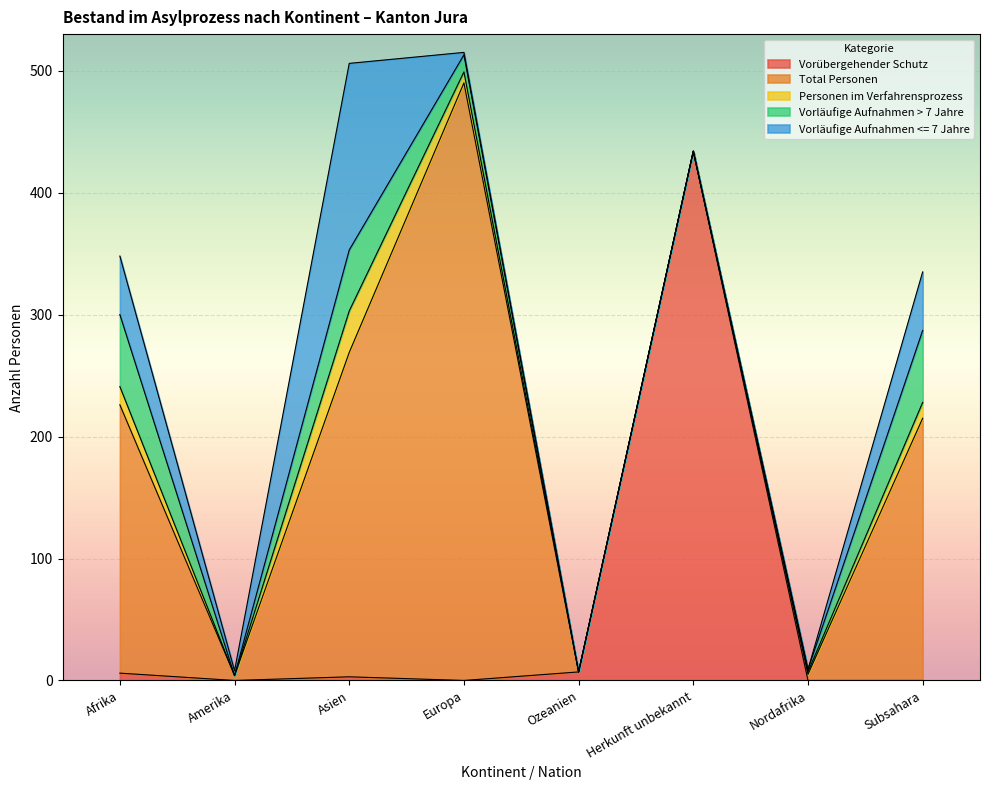

What value does the Total Personen series have at Asien?

266